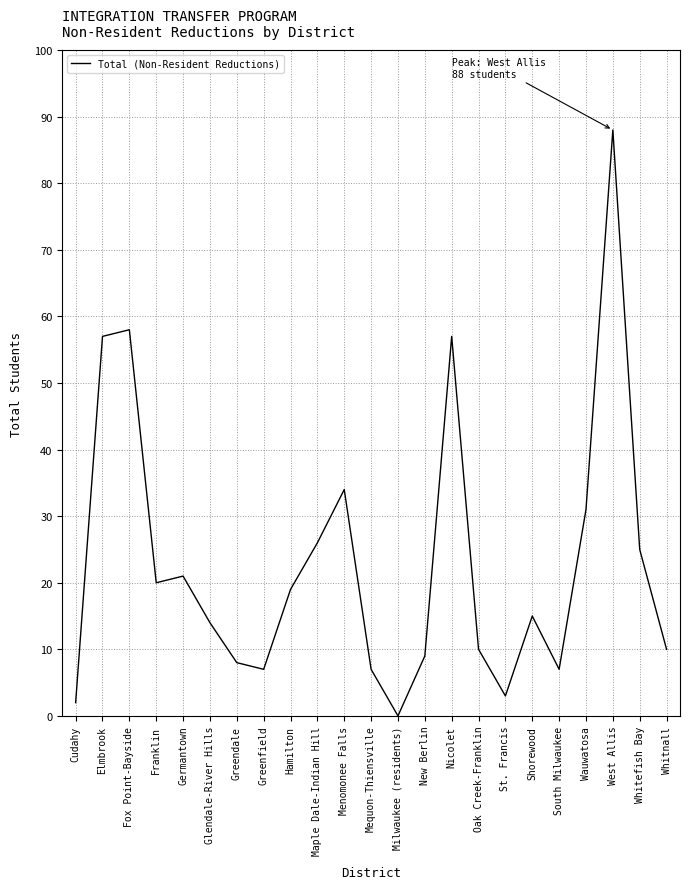

At which category does the chart reach its minimum across all series?

Milwaukee (residents)